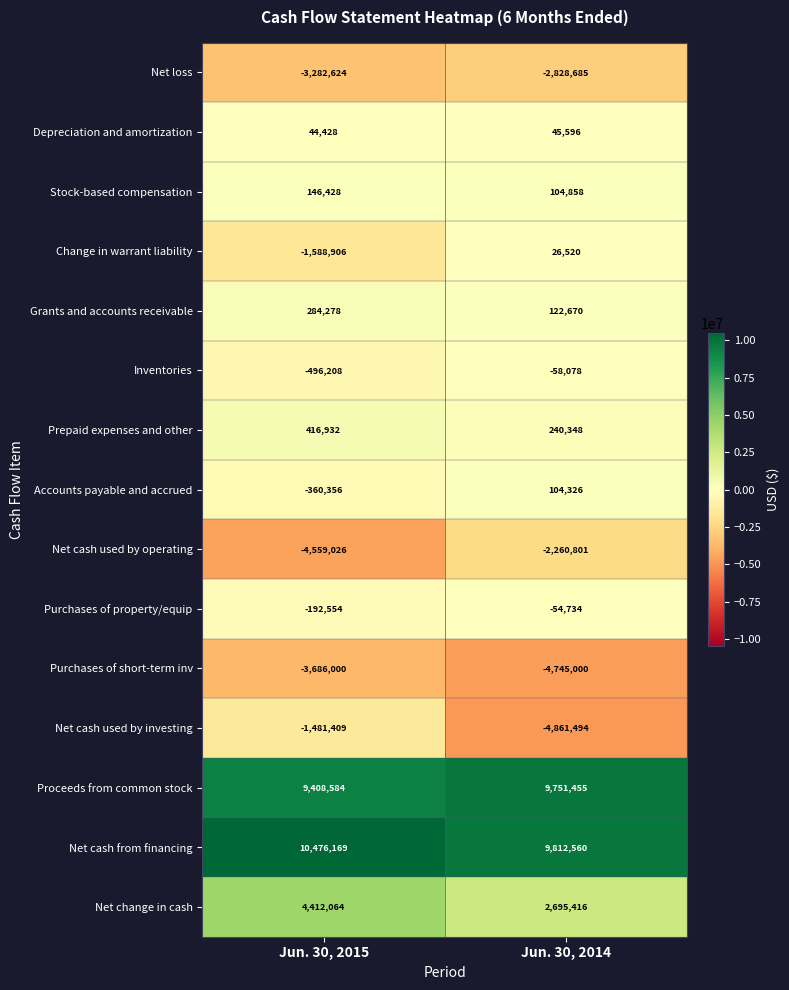

What is the approximate value of Net cash used by operating at Jun. 30, 2015?

-4559026